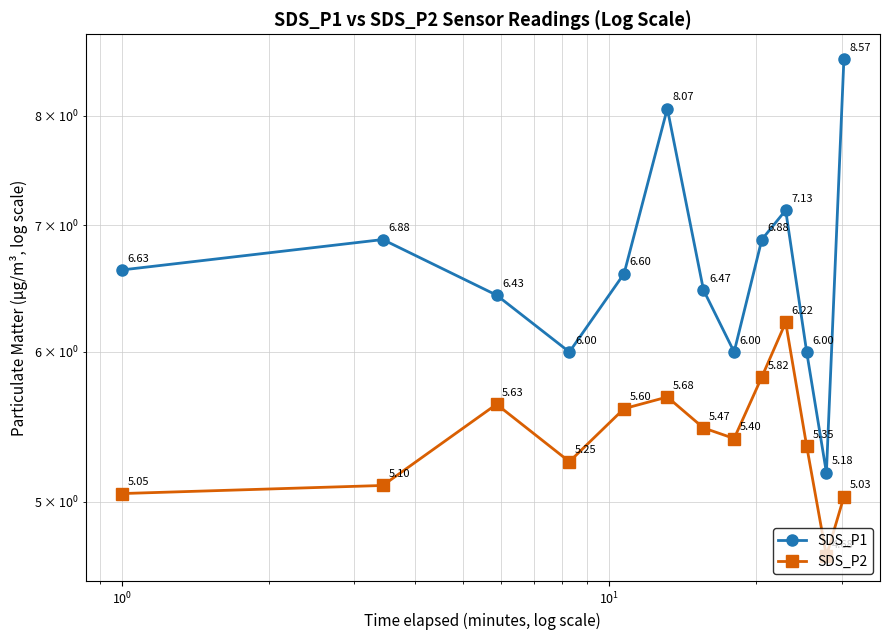

What is the average value of the SDS_P1 series?

6.7